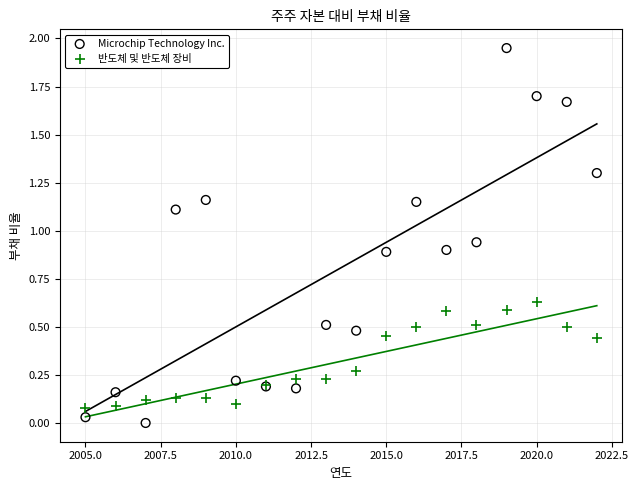

What is the X range (max minus min) for the scatter plot?

17.0